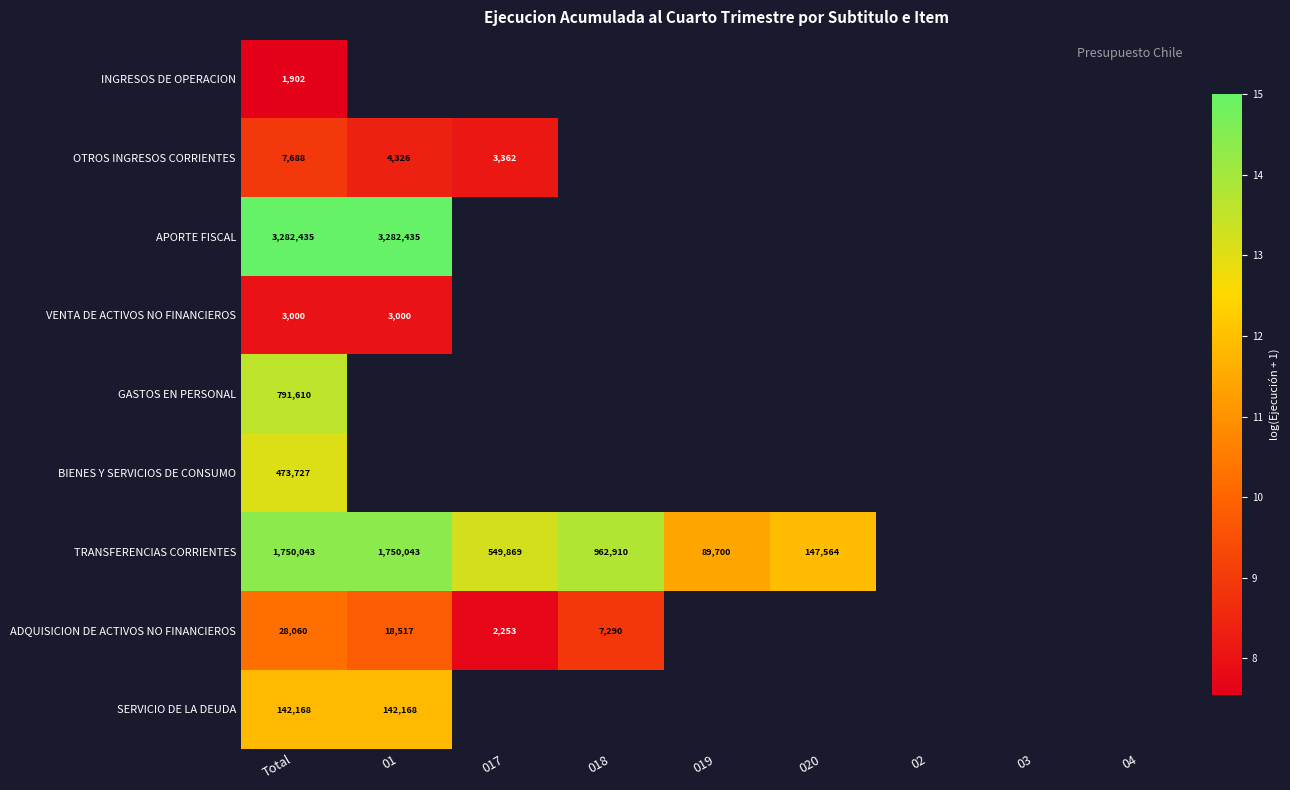

What is the difference between the highest and lowest values at Total?

3280533.0